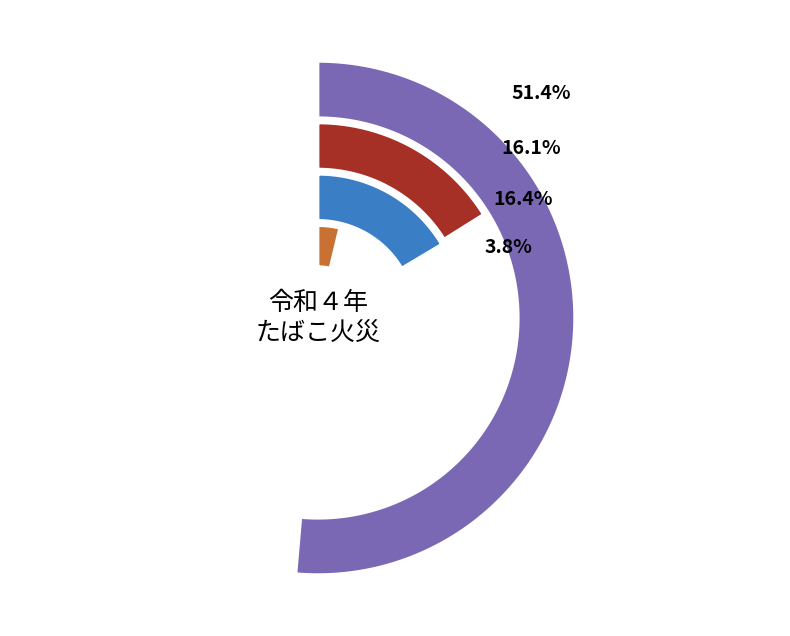

Does ごみくず represent more than half of the total?

No